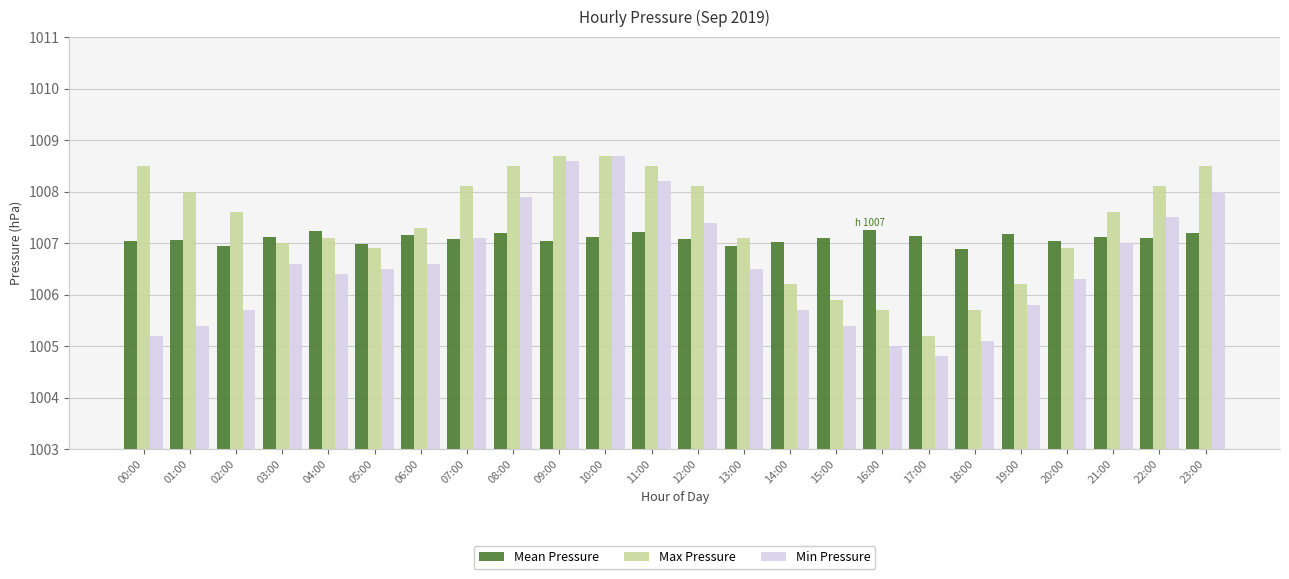

Which series has the largest total across all categories?

Max Pressure